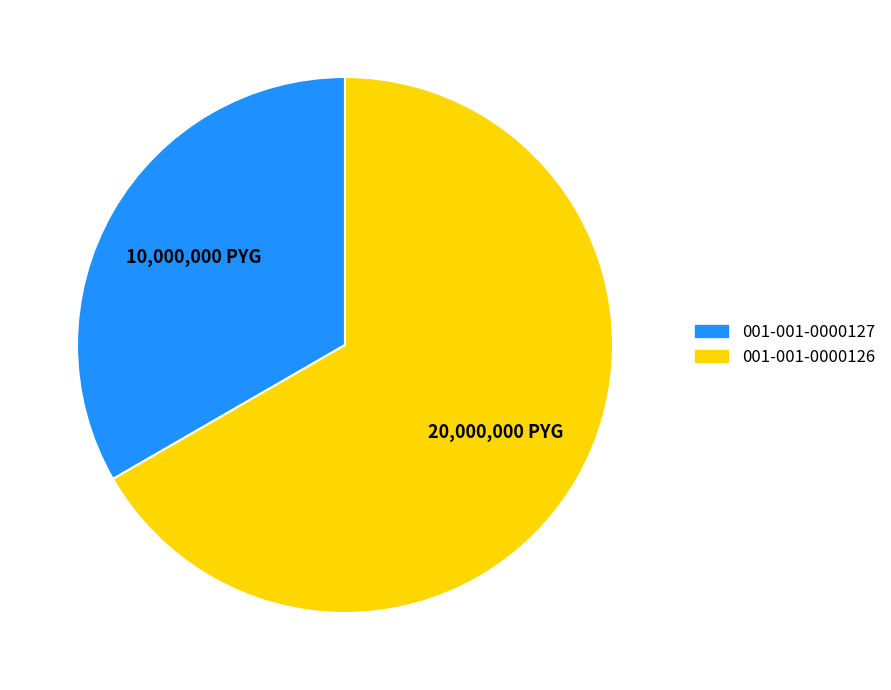

Which has a higher value, 001-001-0000126 or 001-001-0000127?

001-001-0000126